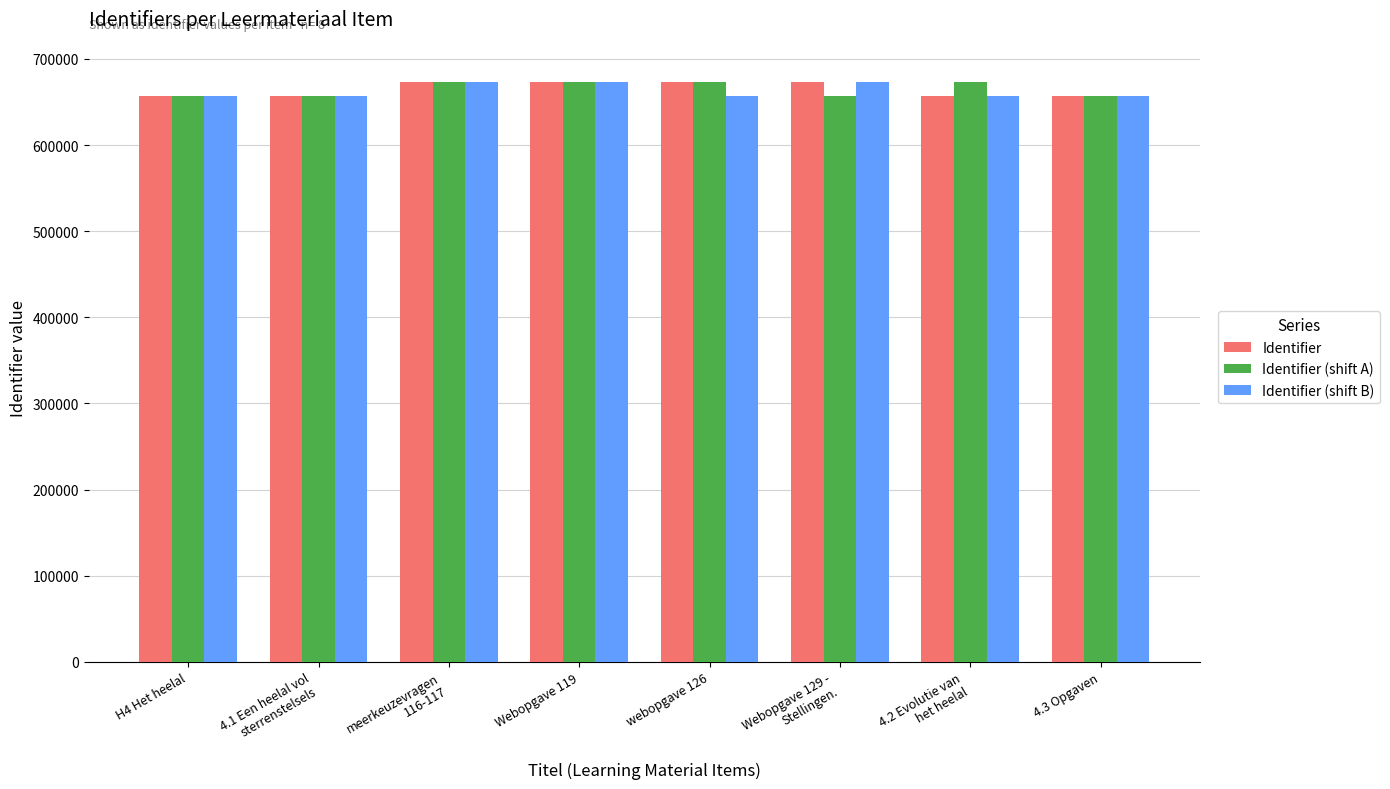

The value of Identifier (shift B) at webopgave 126 is 657446. True or false?

True